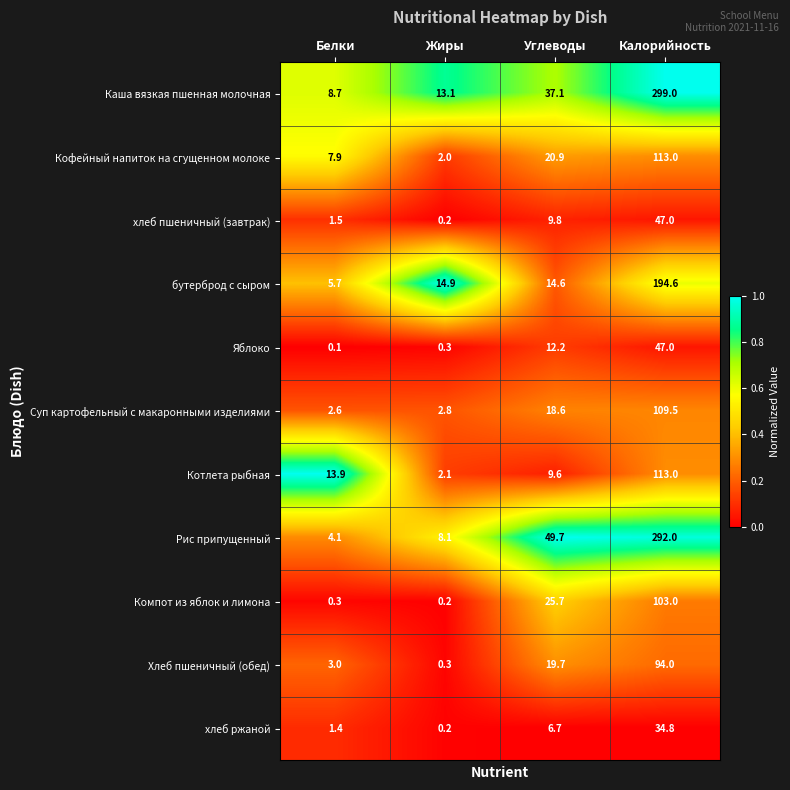

List the labels in order of хлеб пшеничный (завтрак) value, smallest first.

Жиры, Белки, Углеводы, Калорийность